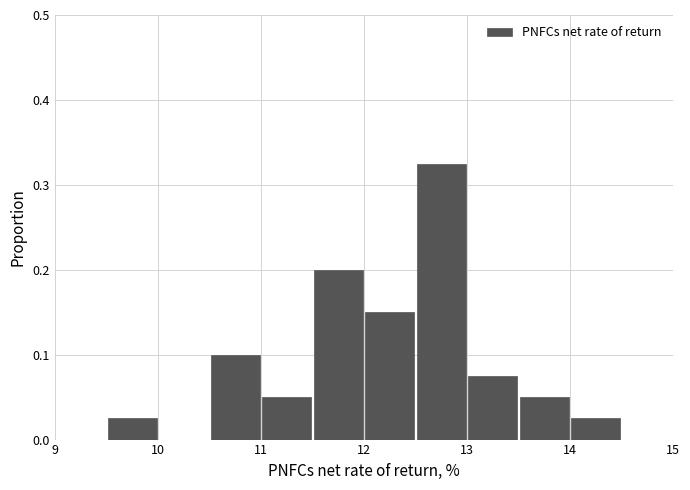

Reading left to right, transcribe this chart: for each bar, give the range it covers on the x-axis and its height. The values are not printed on the chart, so give them approximately, as read against the axis.

9.5 to 10.0: 0.03
10.0 to 10.5: 0
10.5 to 11.0: 0.10
11.0 to 11.5: 0.05
11.5 to 12.0: 0.20
12.0 to 12.5: 0.15
12.5 to 13.0: 0.33
13.0 to 13.5: 0.08
13.5 to 14.0: 0.05
14.0 to 14.5: 0.03